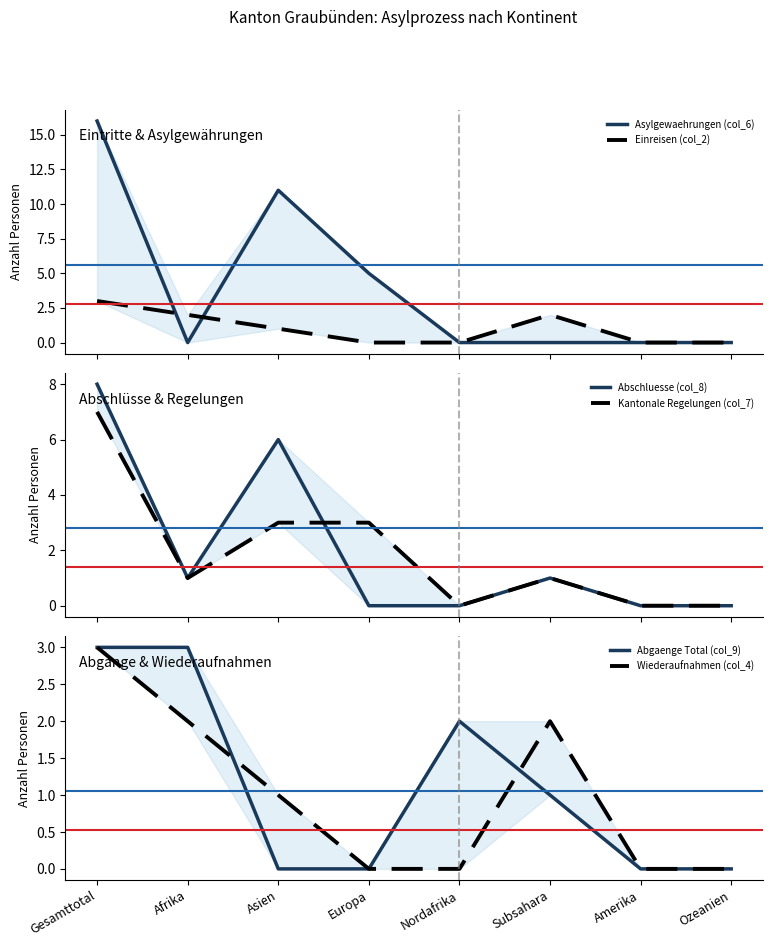

What is the difference between the Abgaenge Total (col_9) values at Nordafrika and Ozeanien?

2